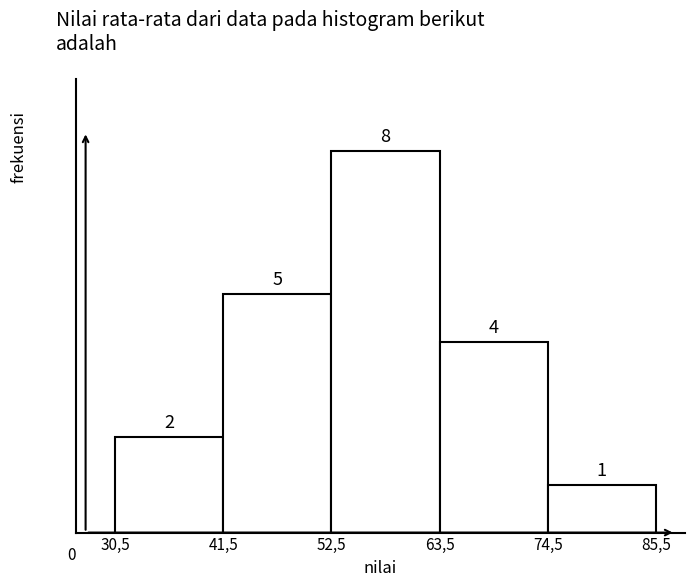

Reading left to right, what are all the values shown in this chart?

2	5	8	4	1